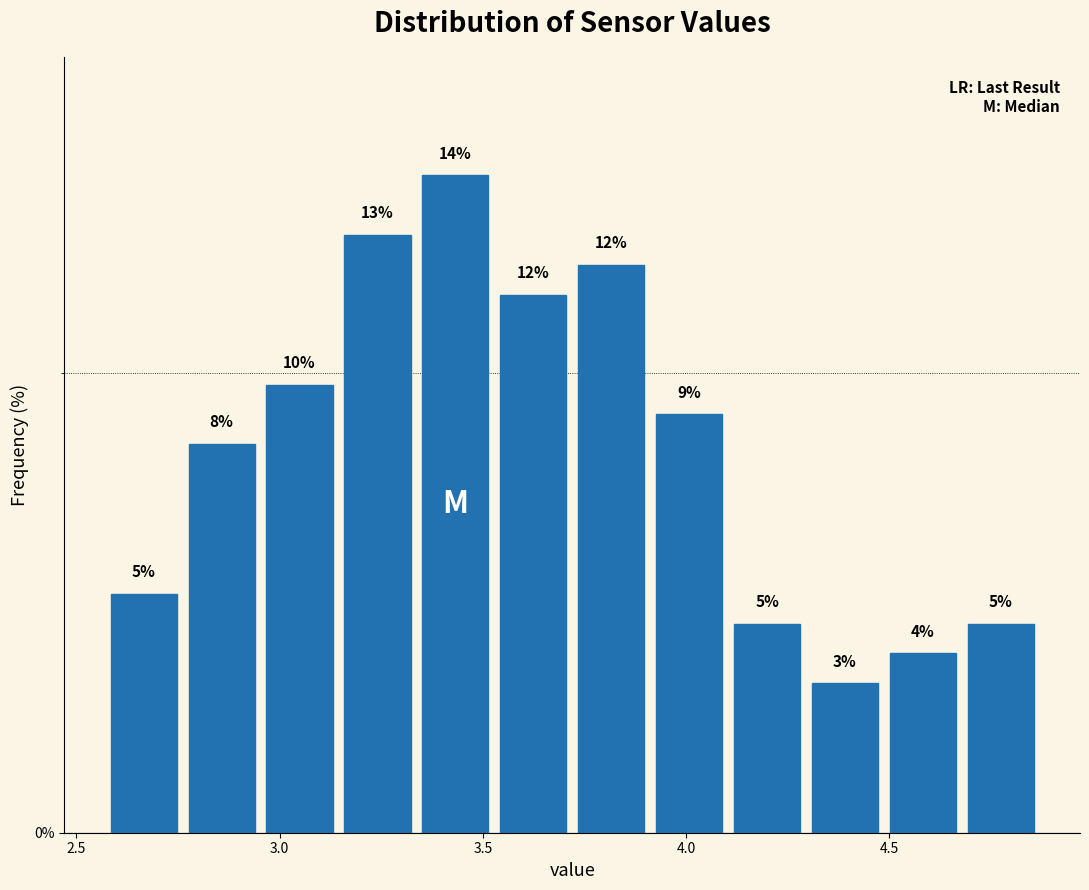

Read against the x-axis, roughly where is the centre of the tallest bar?

3.45